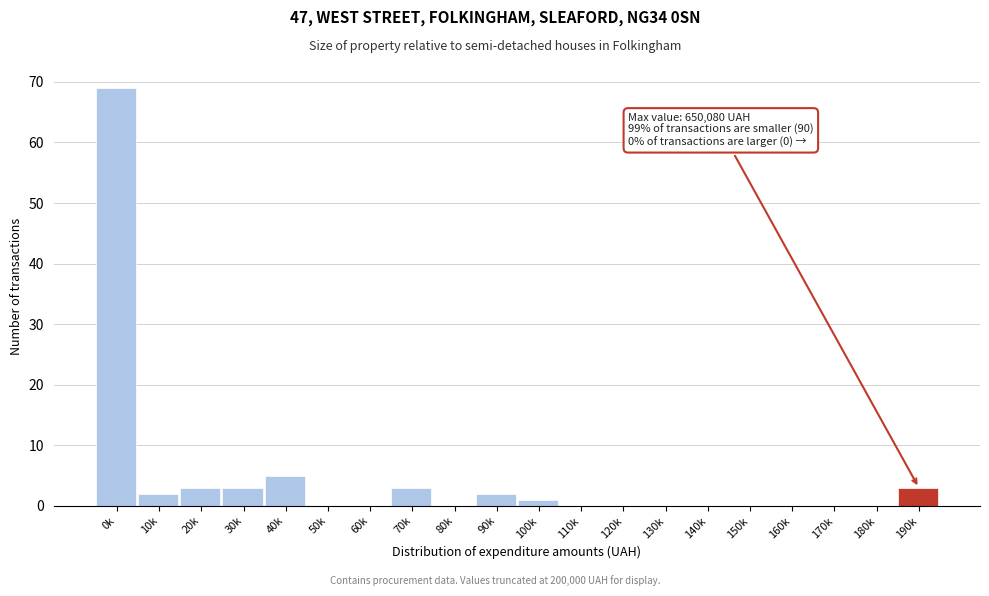

Reading left to right, extract all data points from this chart.

0k=69	10k=2	20k=3	30k=3	40k=5	50k=0	60k=0	70k=3	80k=0	90k=2	100k=1	110k=0	120k=0	130k=0	140k=0	150k=0	160k=0	170k=0	180k=0	190k=3